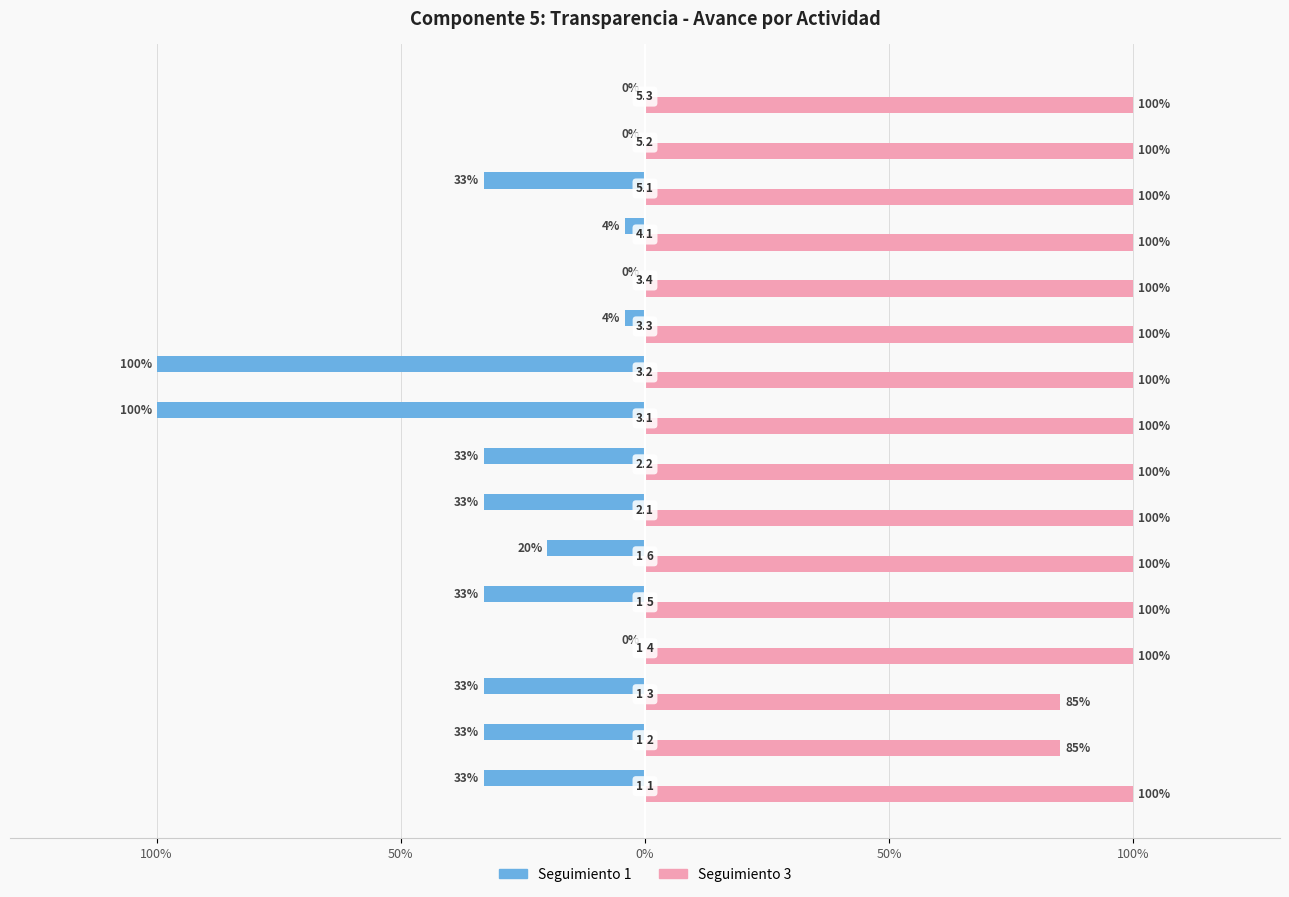

What is the difference between the maximum and minimum values in the Seguimiento 3 series?

0.2